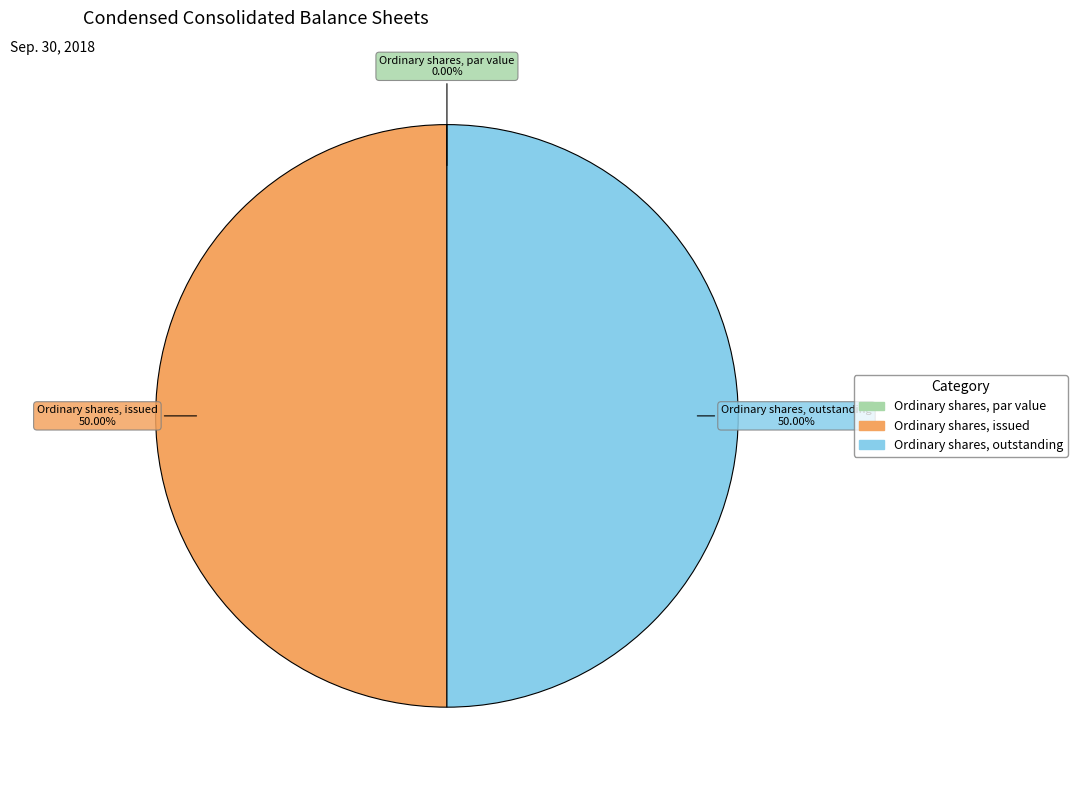

Approximately how many times larger is the value at Ordinary shares, outstanding compared to Ordinary shares, issued?

1.0